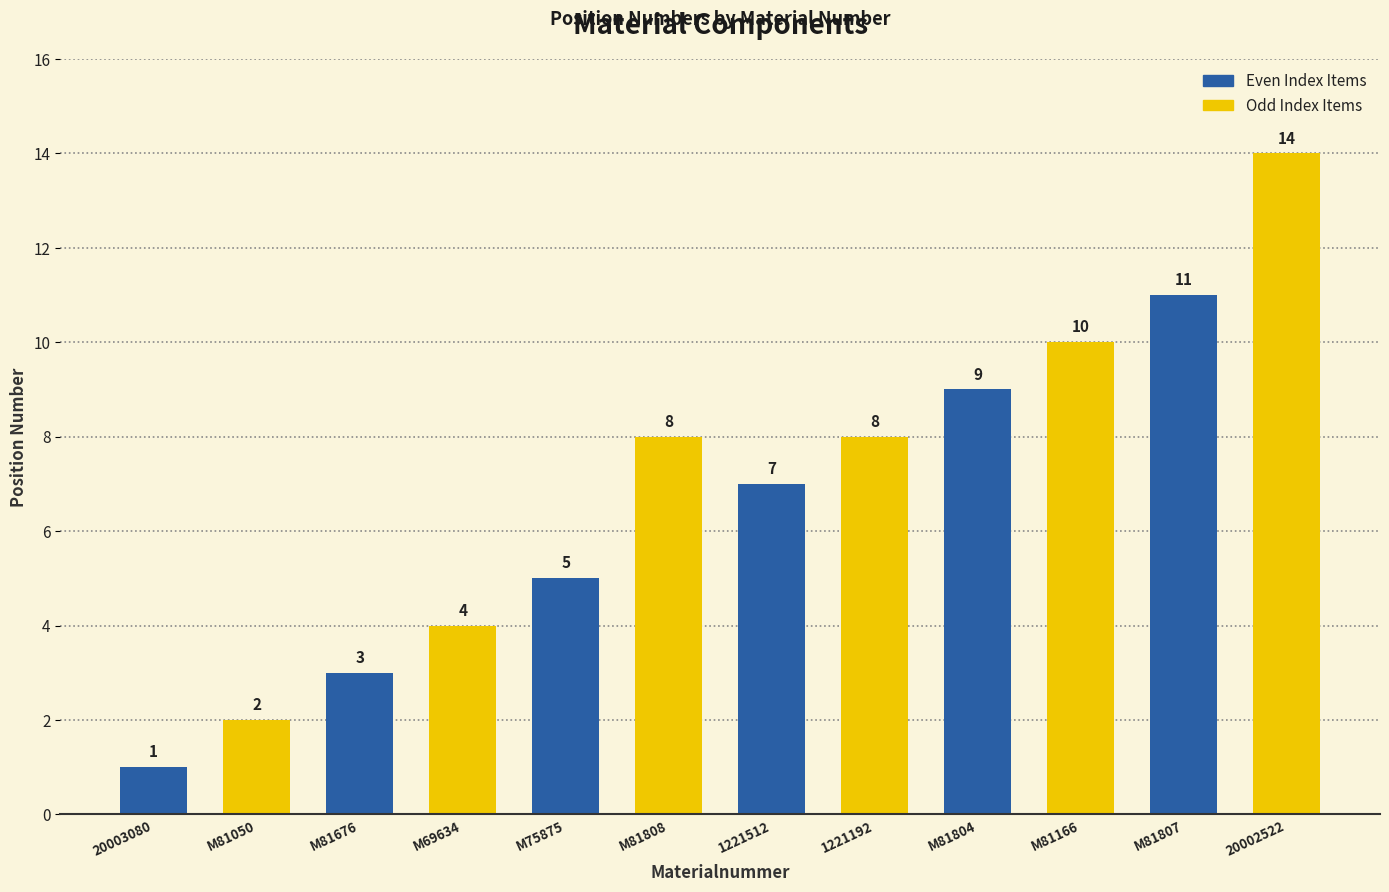

List the series in order of their overall mean, highest first.

Odd Index Items, Even Index Items